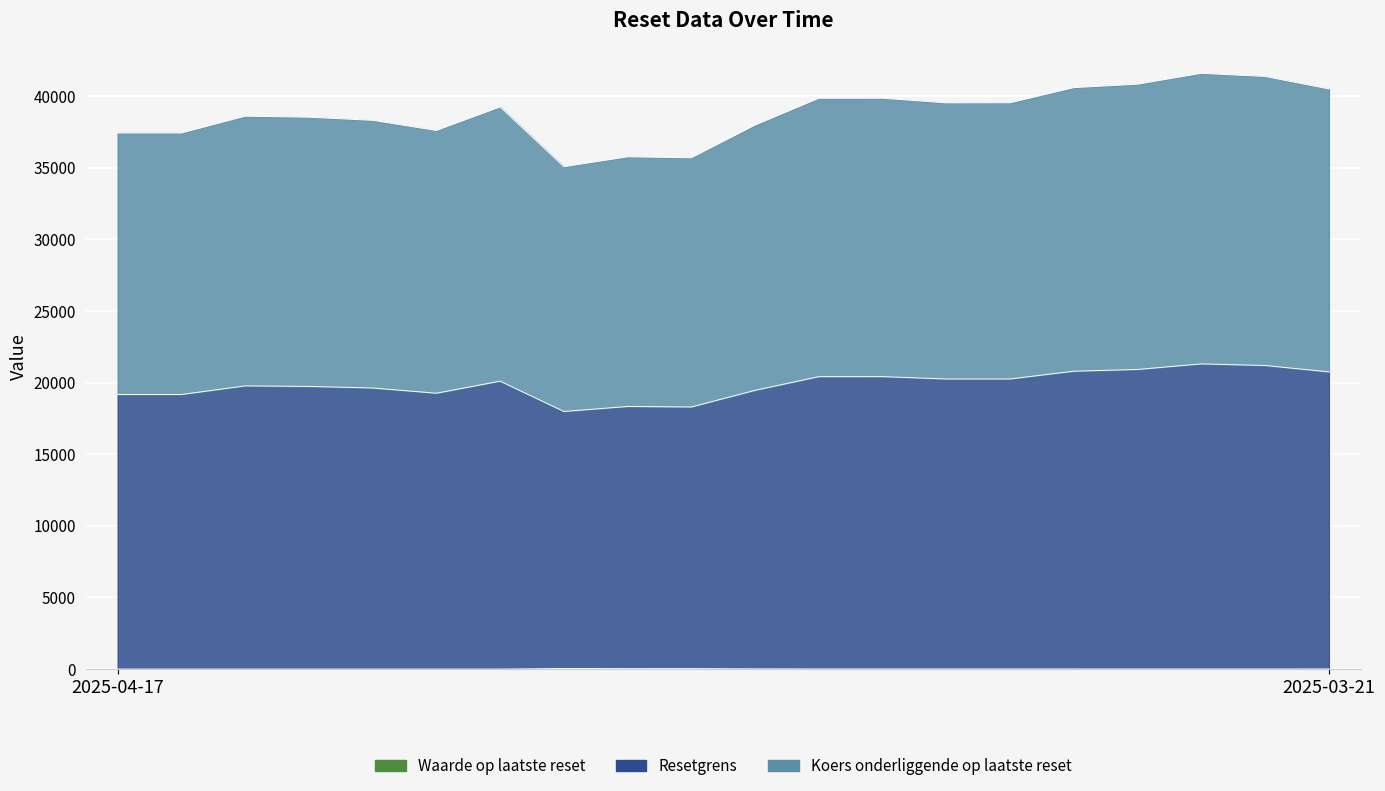

What is the difference between the highest and lowest values at 2025-03-28?

39526.5